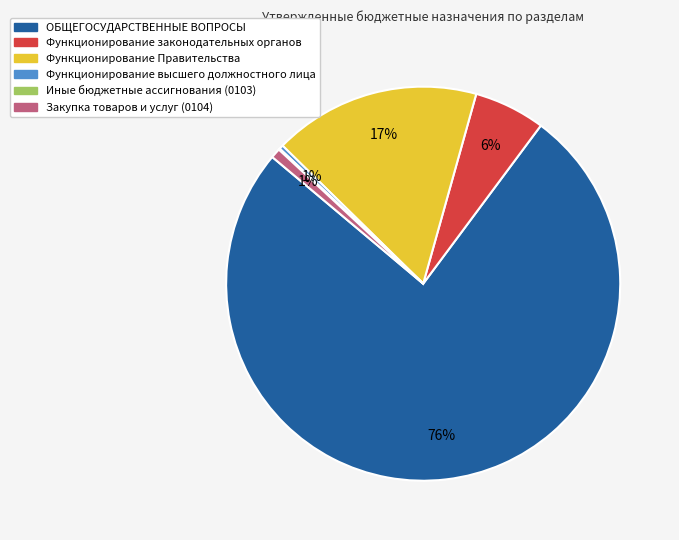

To the nearest percent, what is the difference between the Функционирование Правительства and ОБЩЕГОСУДАРСТВЕННЫЕ ВОПРОСЫ slice percentages?

59%